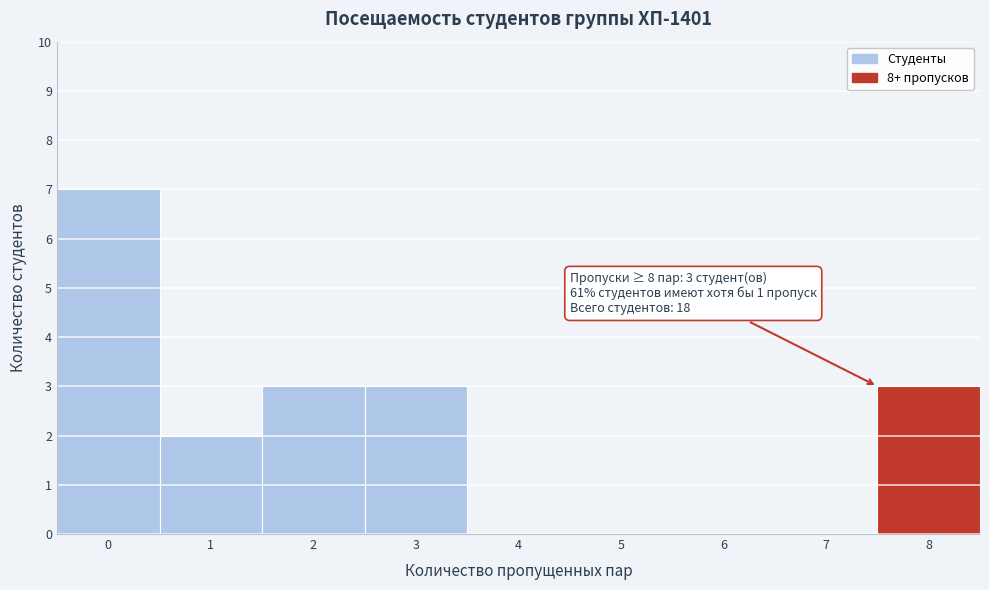

Reading left to right, list all the values displayed in this chart.

0=7	1=2	2=3	3=3	4=0	5=0	6=0	7=0	8=3